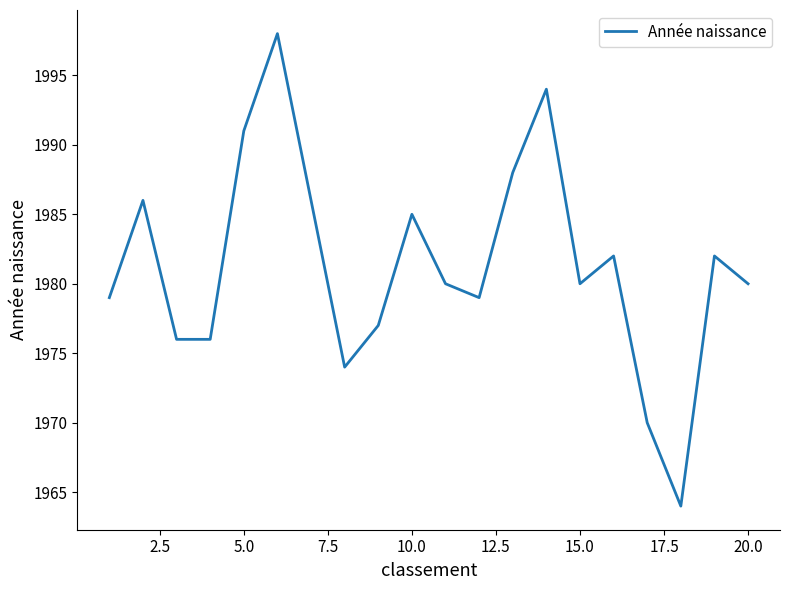

What is the maximum value shown in the chart?

1998